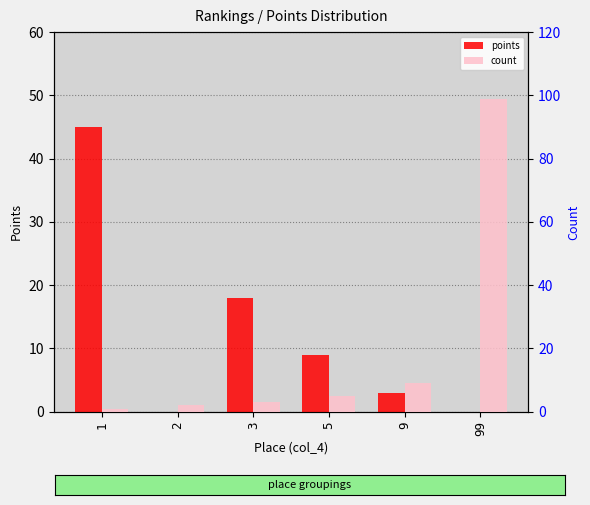

Where is points nearest to the value 22?

3